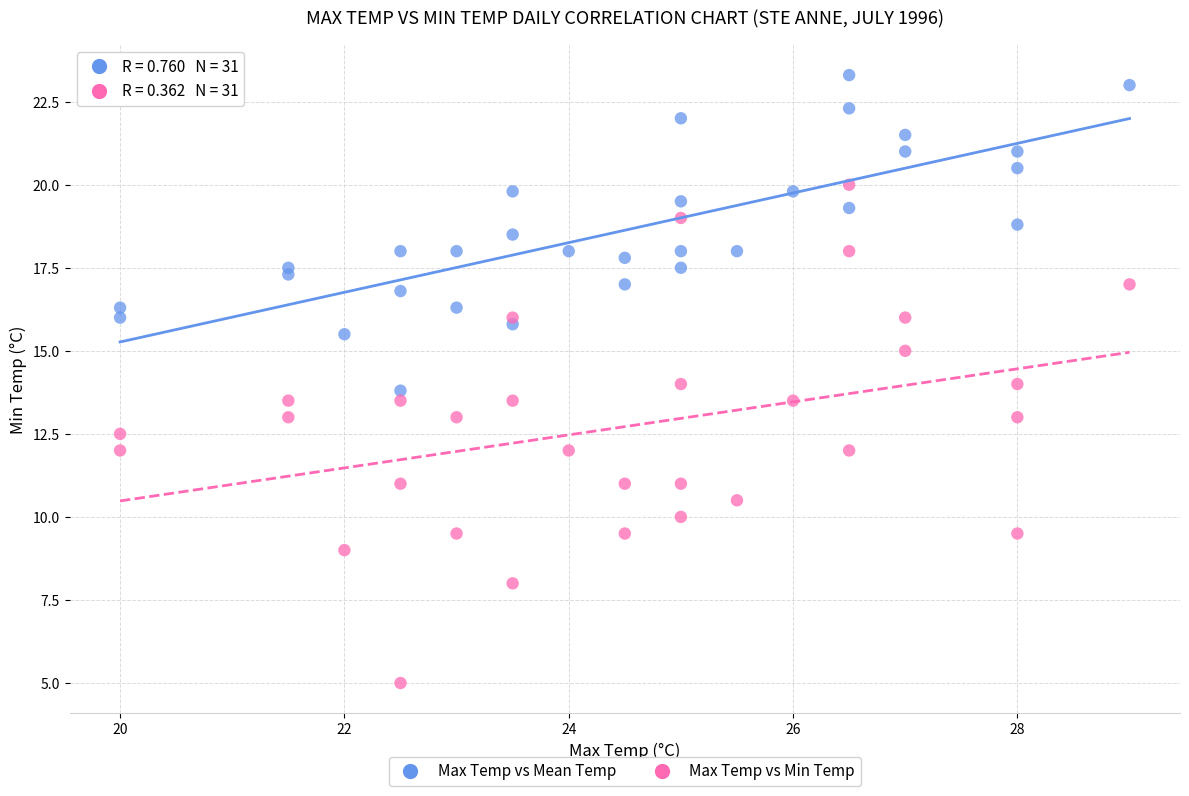

What is the X range (max minus min) for the scatter plot?

9.0